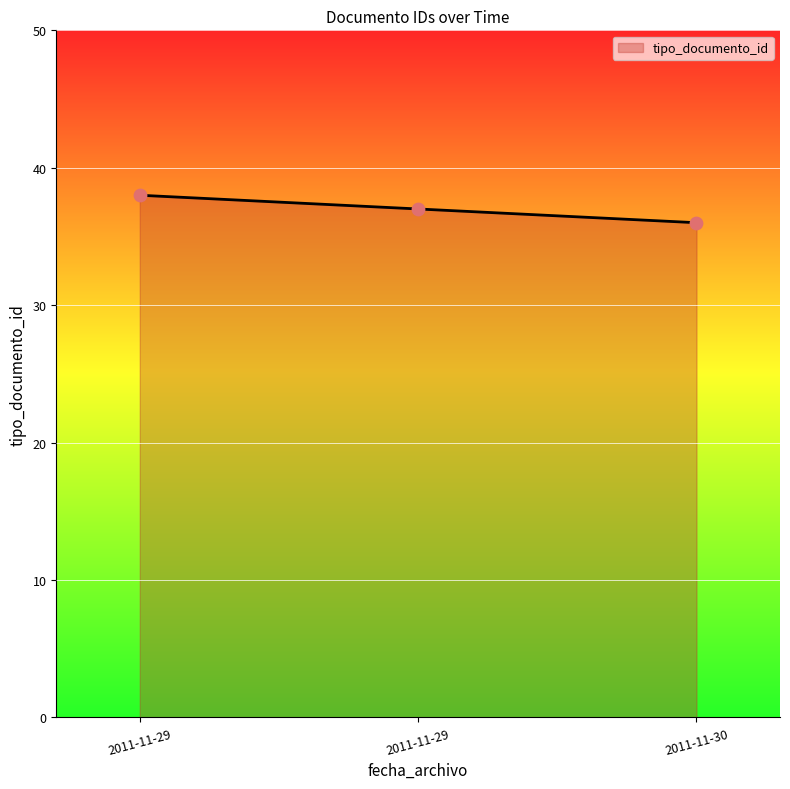

Count the number of data series in this chart.

1